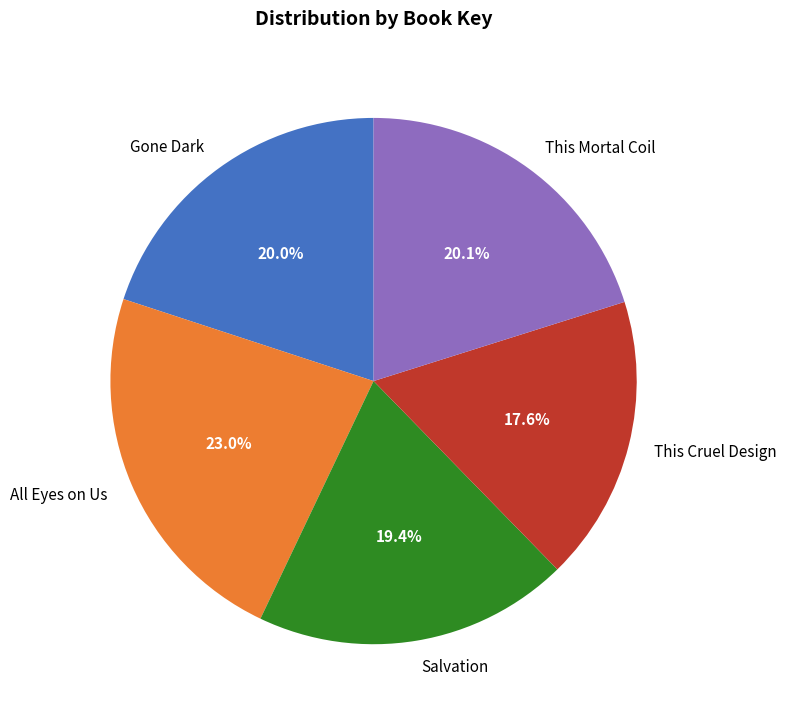

Which has a higher value, Gone Dark or This Cruel Design?

Gone Dark